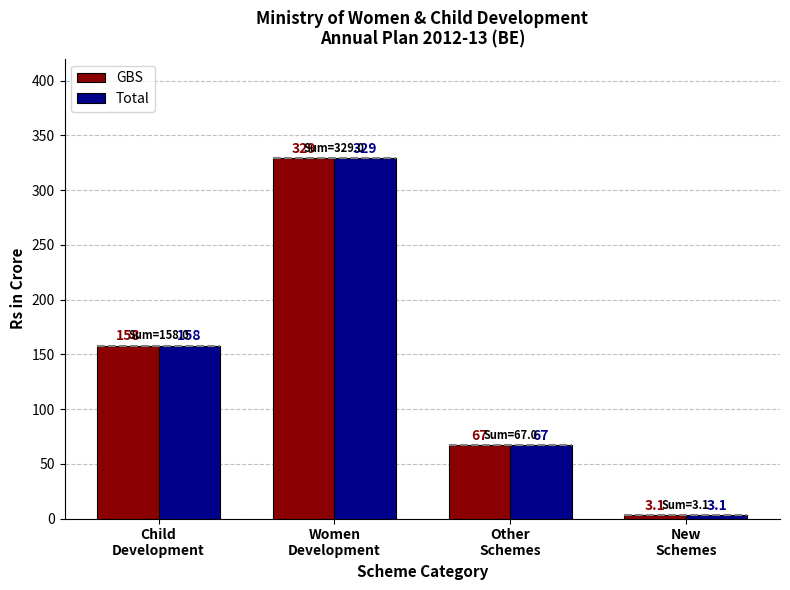

Which series has the widest spread of values?

GBS